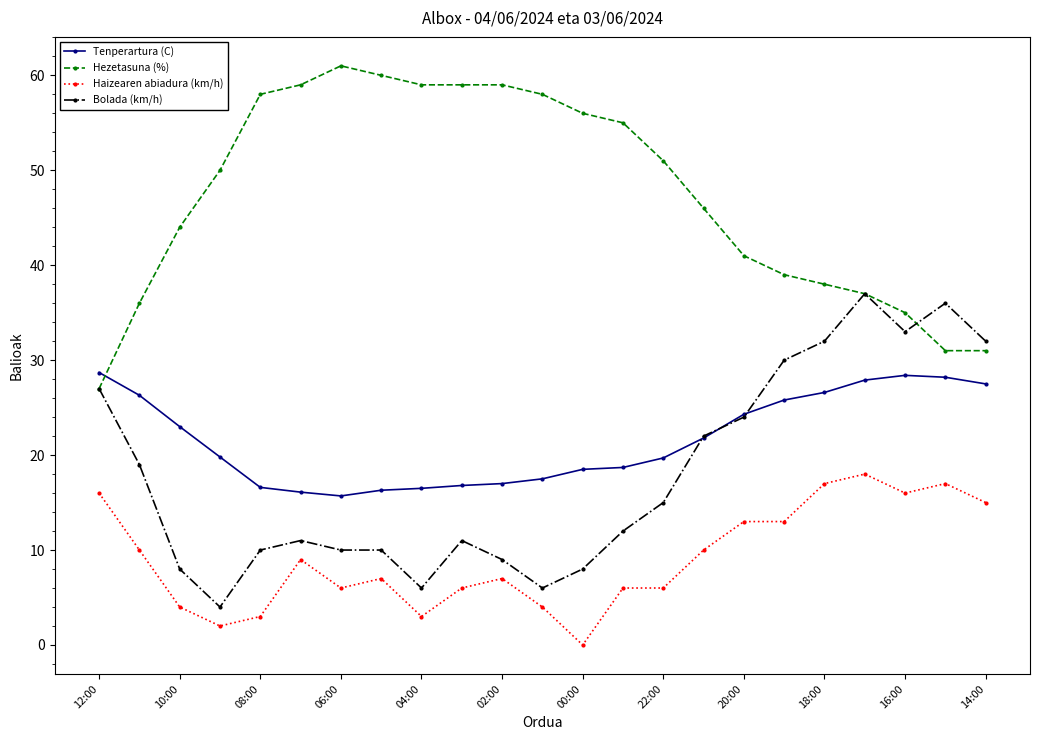

True or false: Haizearen abiadura (km/h) and Tenperartura (C) intersect in this chart.

False